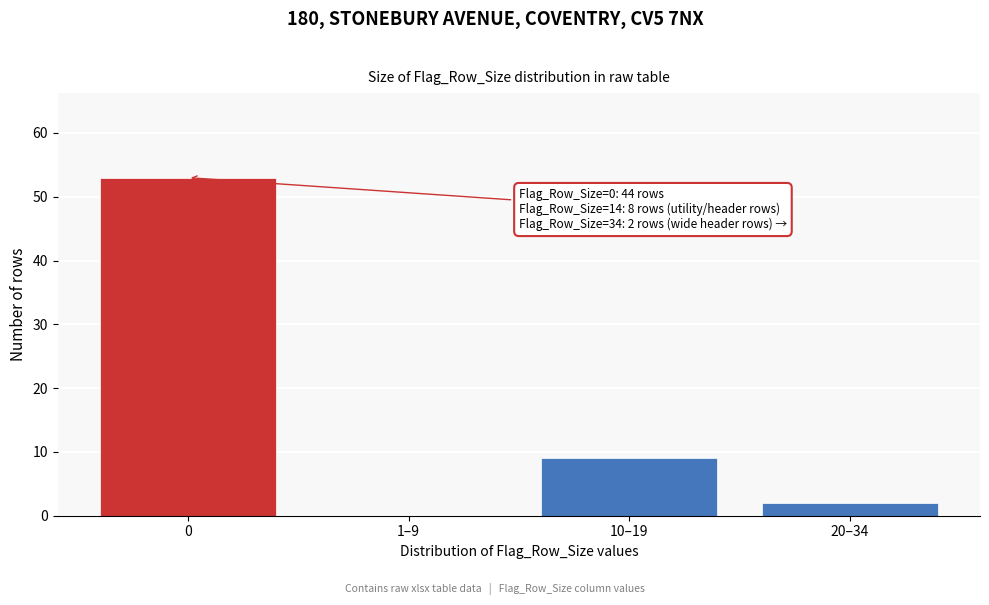

Reading right to left, what are all the values shown in this chart?

20–34=2	10–19=9	1–9=0	0=53